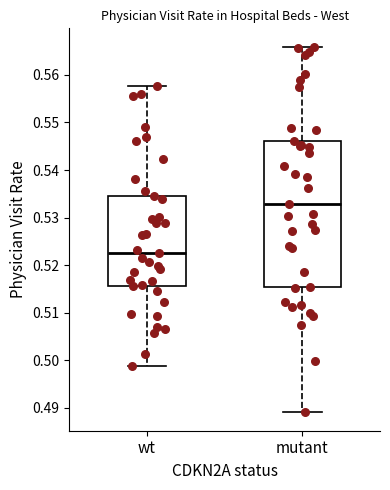

Which box is the tallest, from its lower edge to its upper edge?

mutant